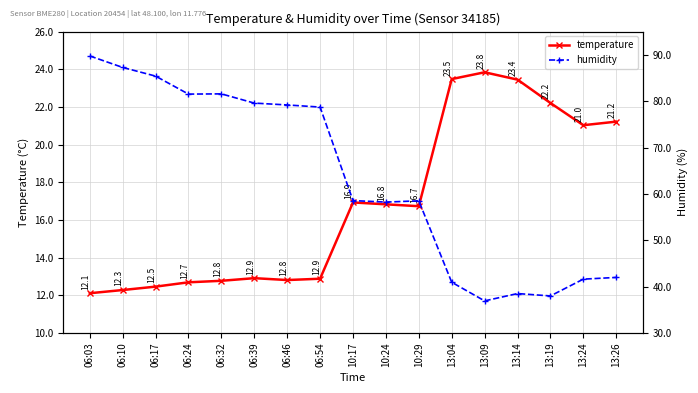

At which category does the chart reach its peak across all series?

06:03